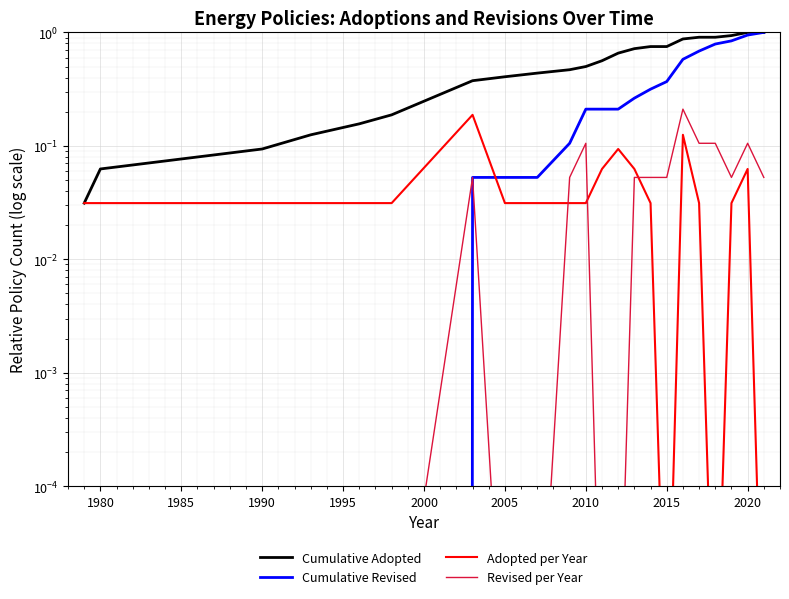

List the series in order of their peak value, lowest first.

Adopted per Year, Revised per Year, Cumulative Adopted, Cumulative Revised